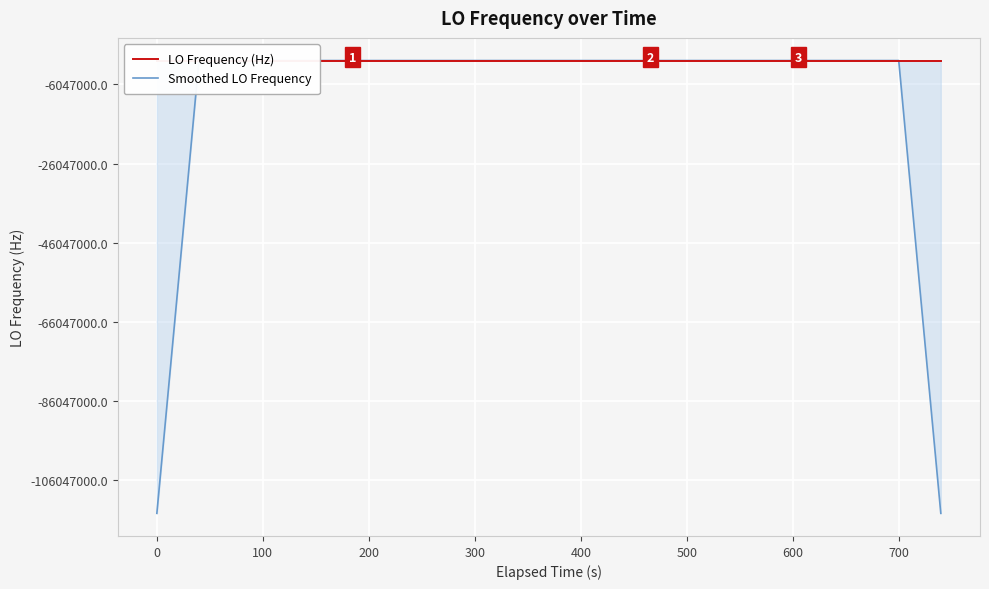

What are all the series names shown in the legend?

LO Frequency (Hz), Smoothed LO Frequency